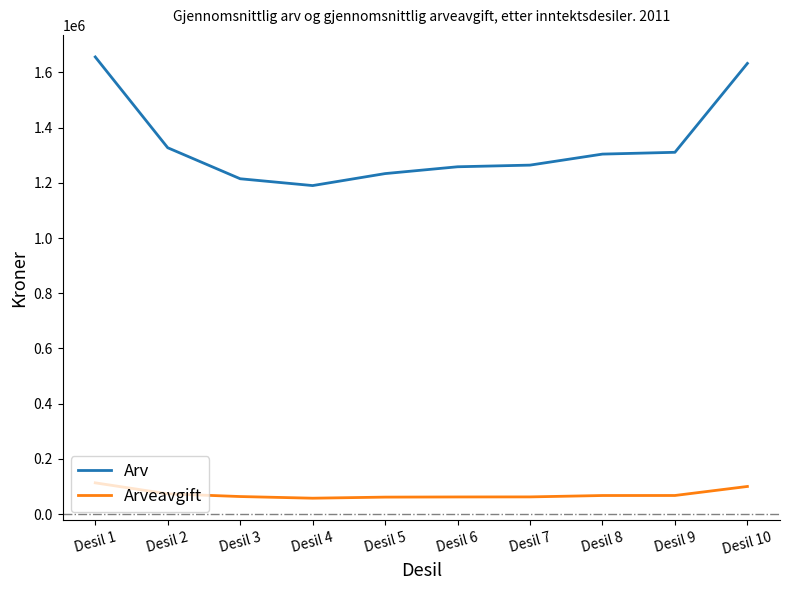

True or false: Arv and Arveavgift intersect in this chart.

False